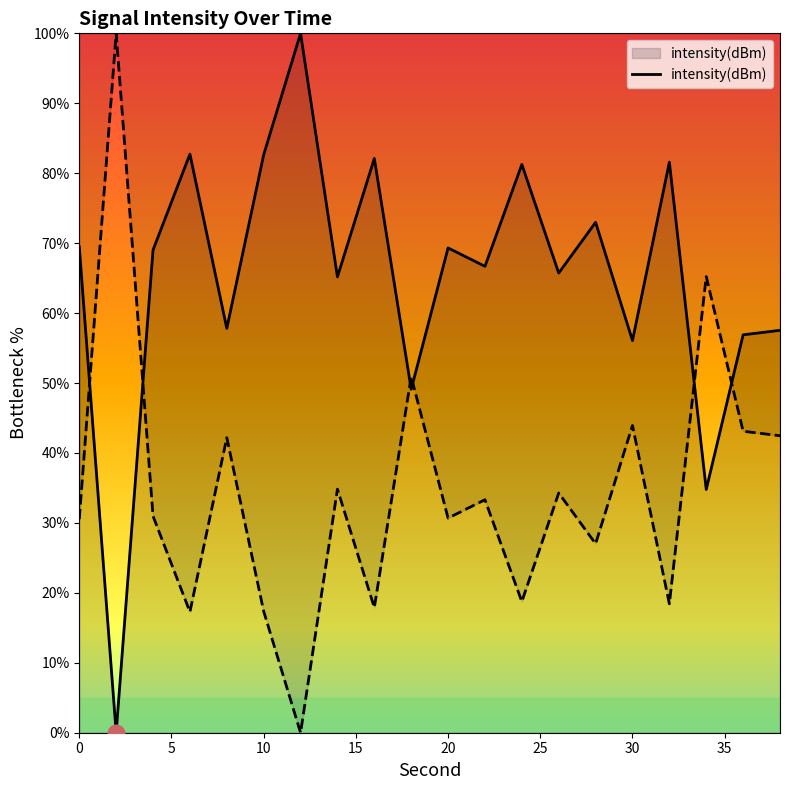

Is it true that the value at 4 is 36.7?

False